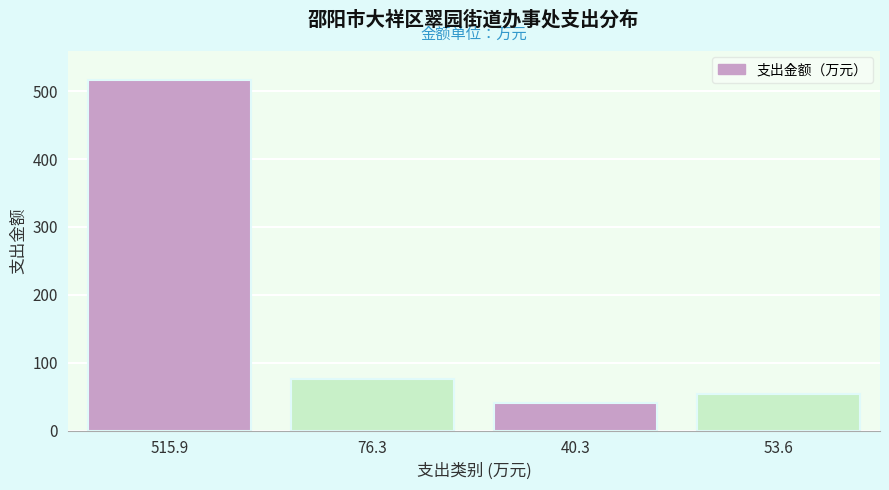

Reading right to left, list all the values displayed in this chart.

53.6=53.6	40.3=40.3	76.3=76.3	515.9=515.9